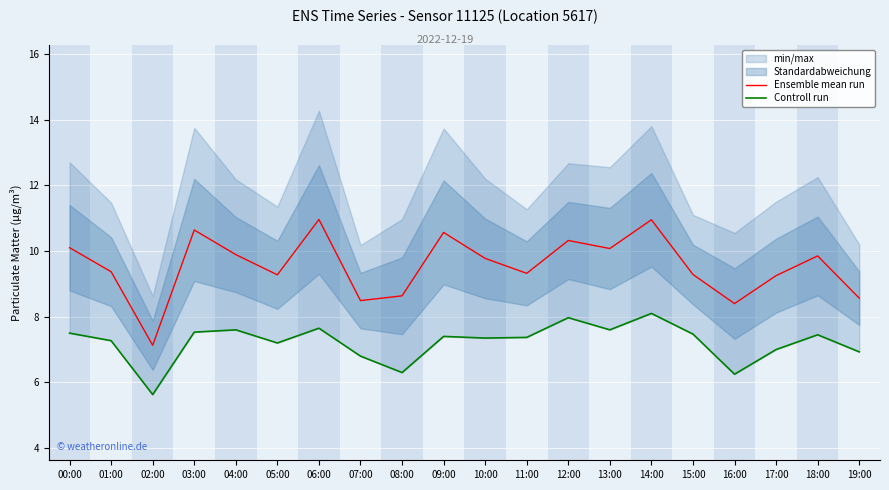

What is the value of the Controll run point at the 7th from the left?

7.7